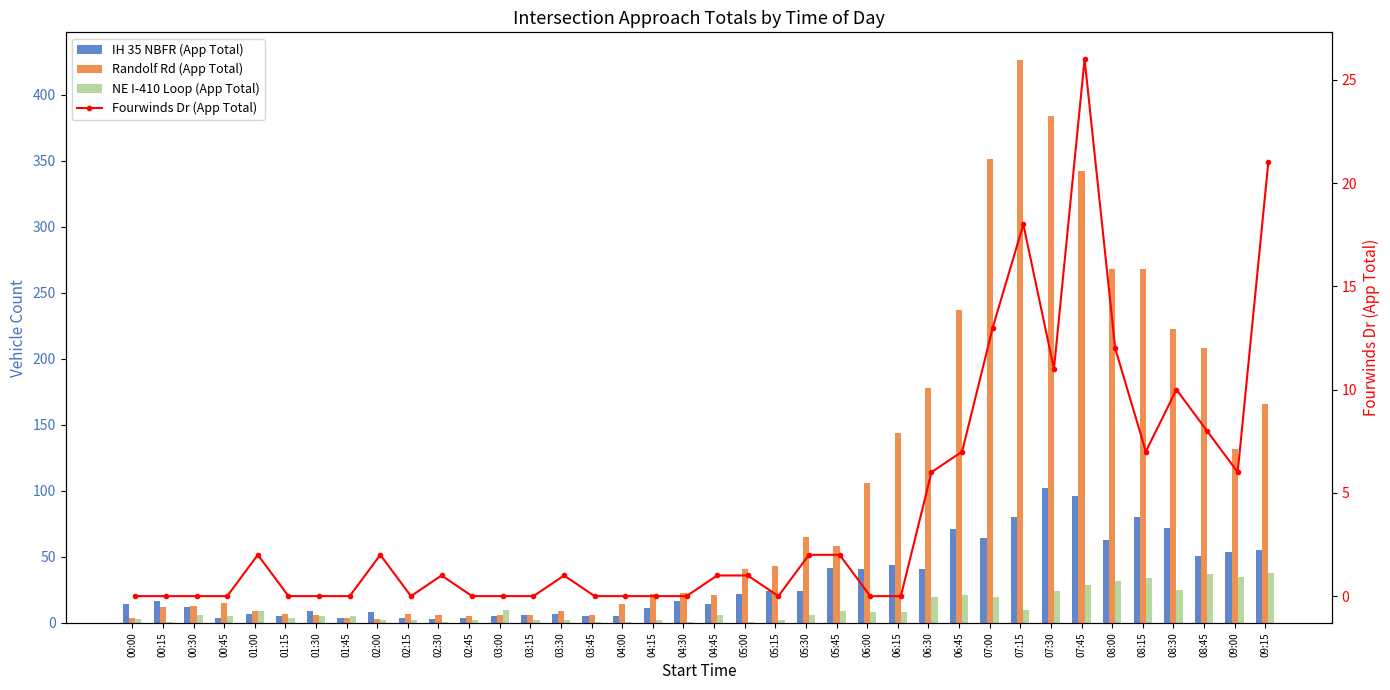

What is the label of the 38th bar from the right?

00:00